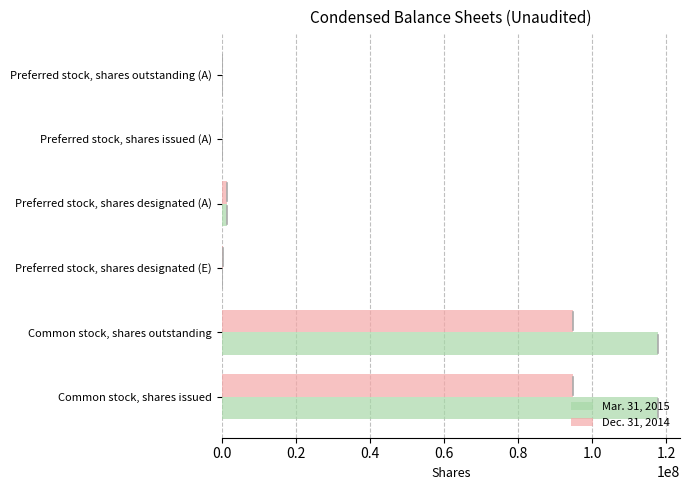

What is the maximum value shown in the chart?

117864000